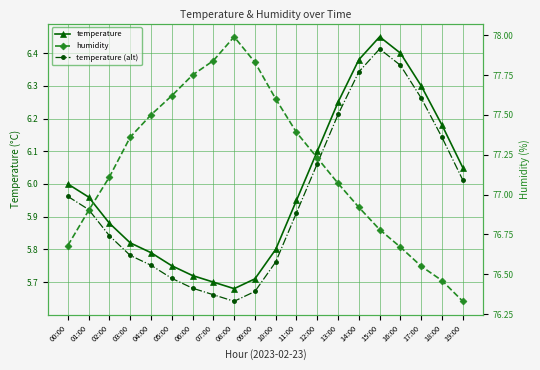

At which label is temperature closest to 6?

00:00